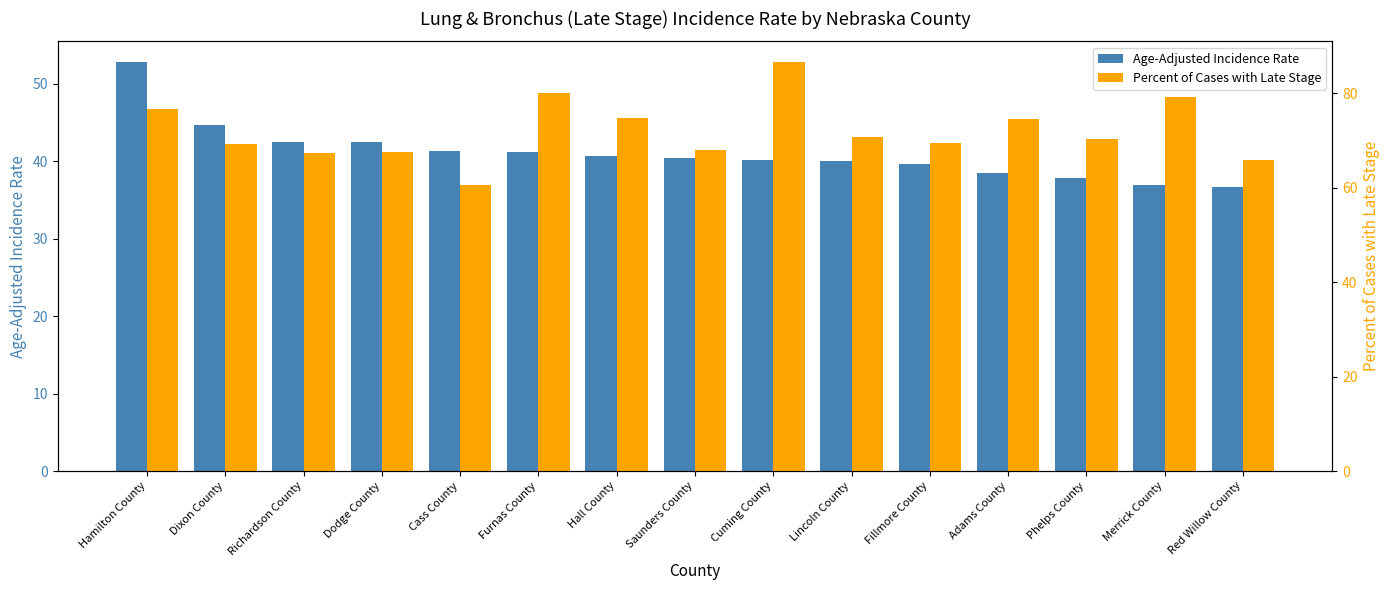

Between Hamilton County and Cass County, which series saw the biggest shift?

Percent of Cases with Late Stage